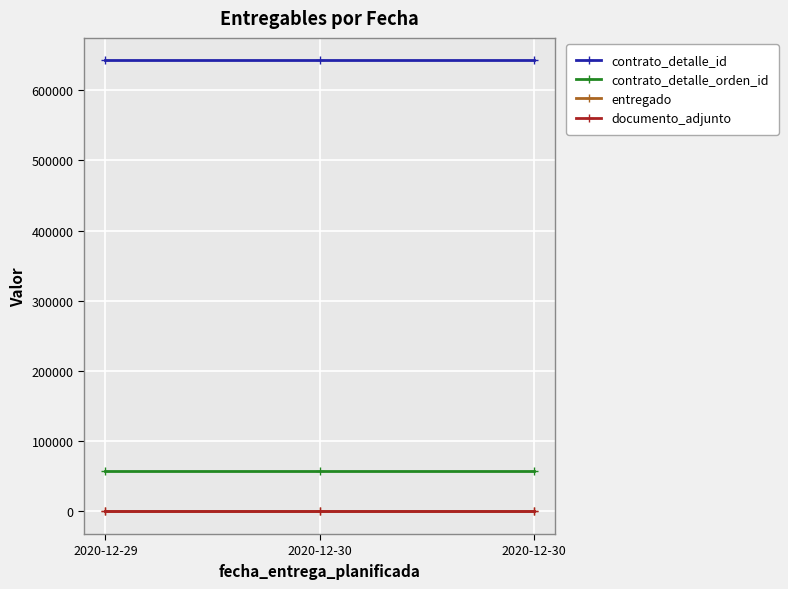

Which series changed the most between 2020-12-29 and 2020-12-30?

contrato_detalle_id